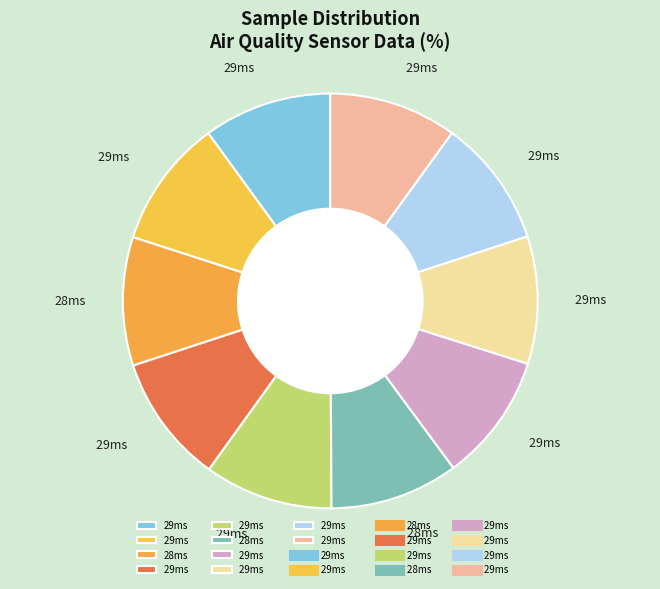

Count the number of slices in the pie.

10